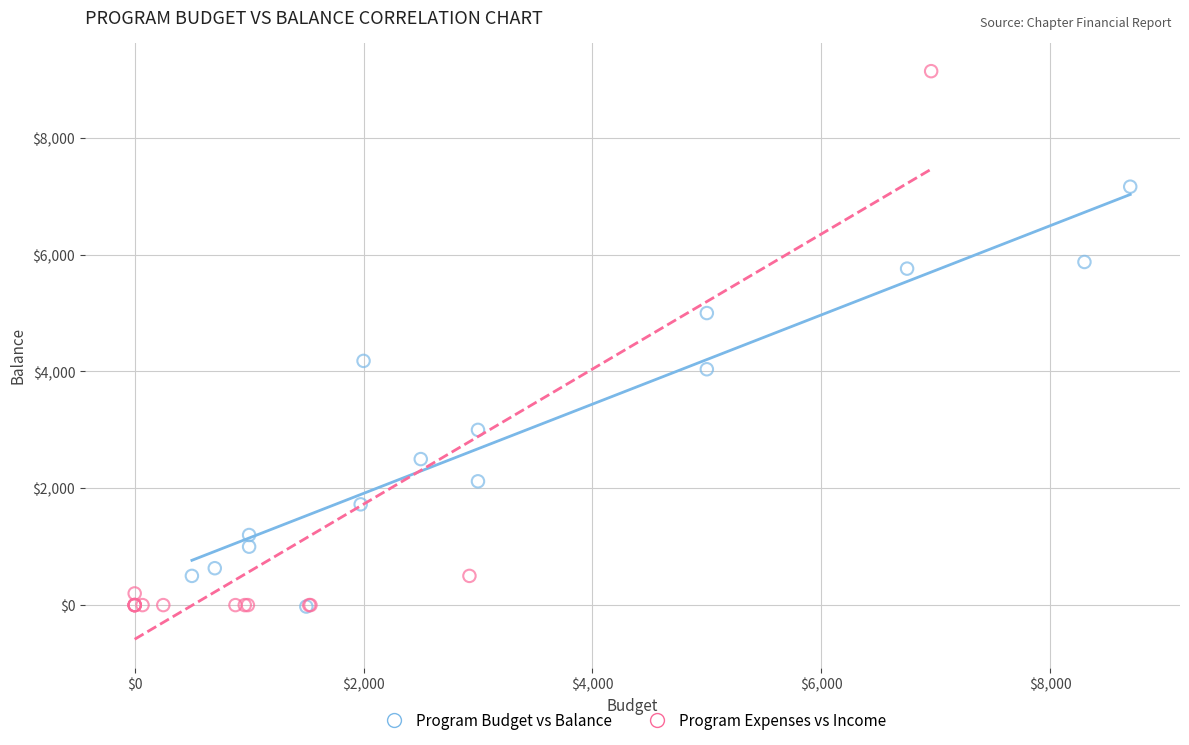

Which series has the widest spread of Y values?

Program Expenses vs Income